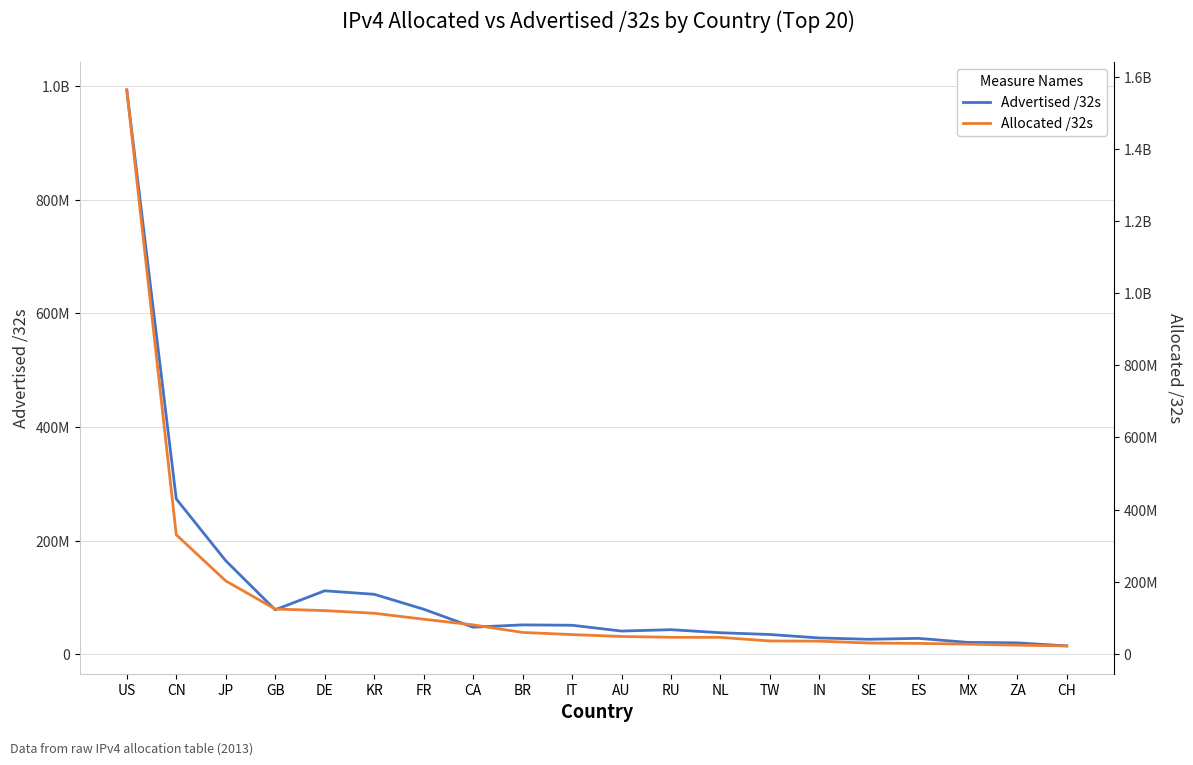

What position from the right is IT?

11